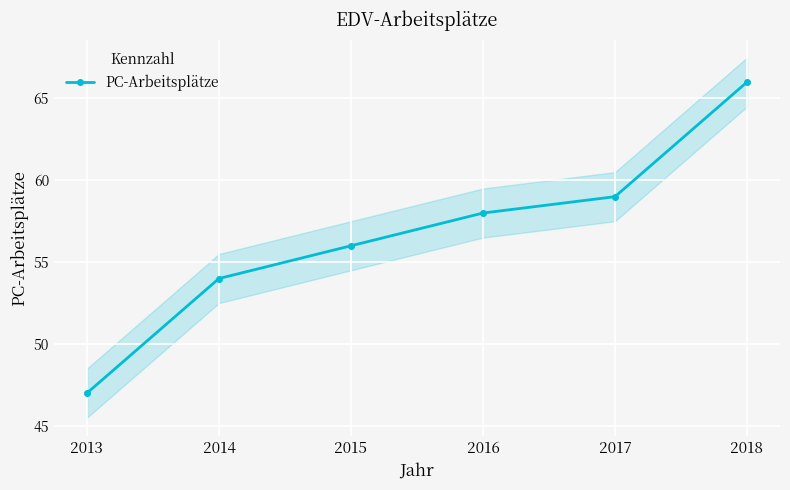

What is the value of the 3rd point from the left?

56